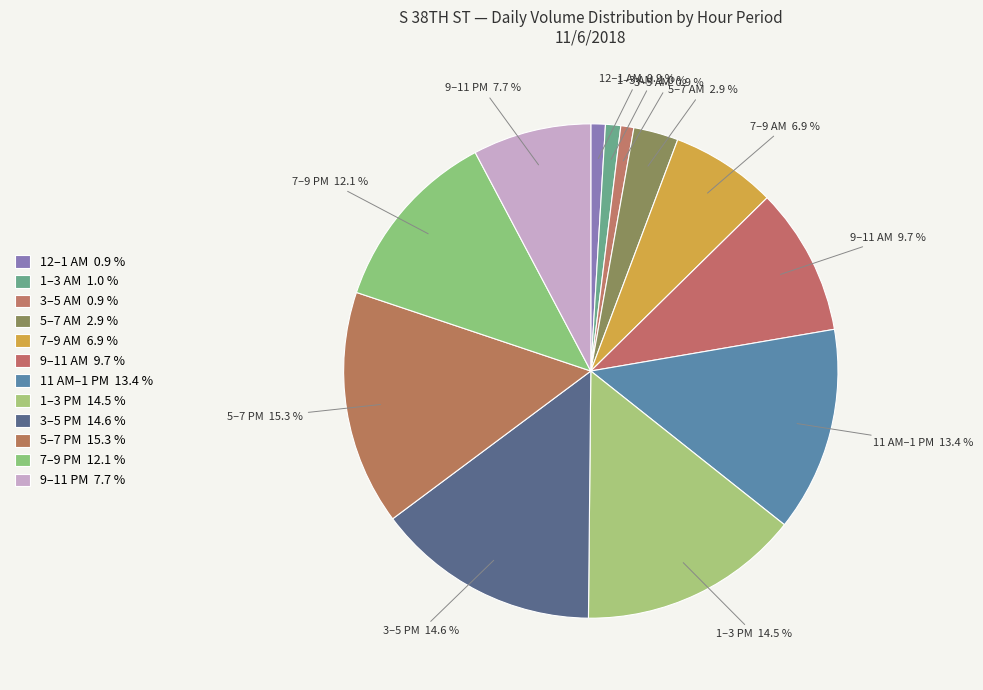

What is the largest slice in the pie chart?

5–7 PM 15.3 %